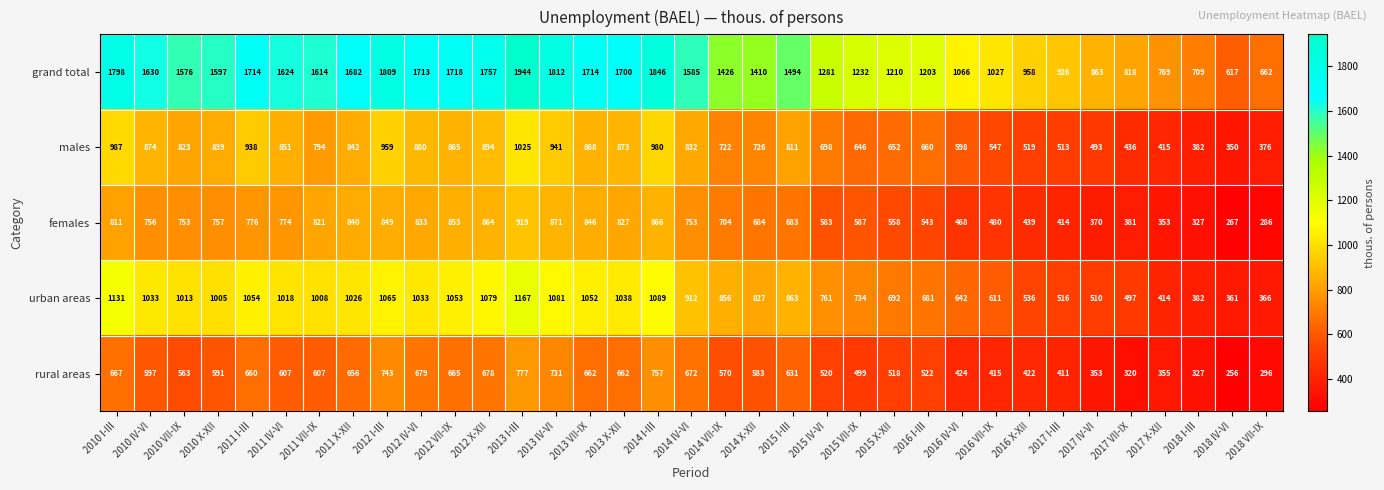

How many series are shown in this chart?

5